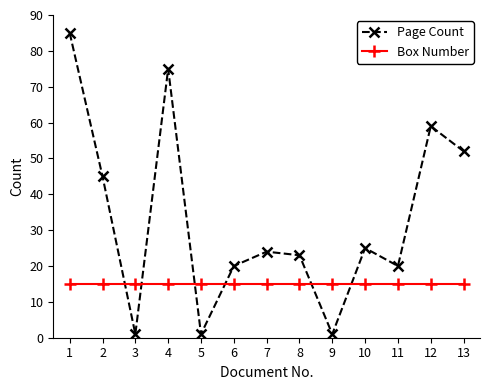

How many times do Box Number and Page Count cross each other?

6